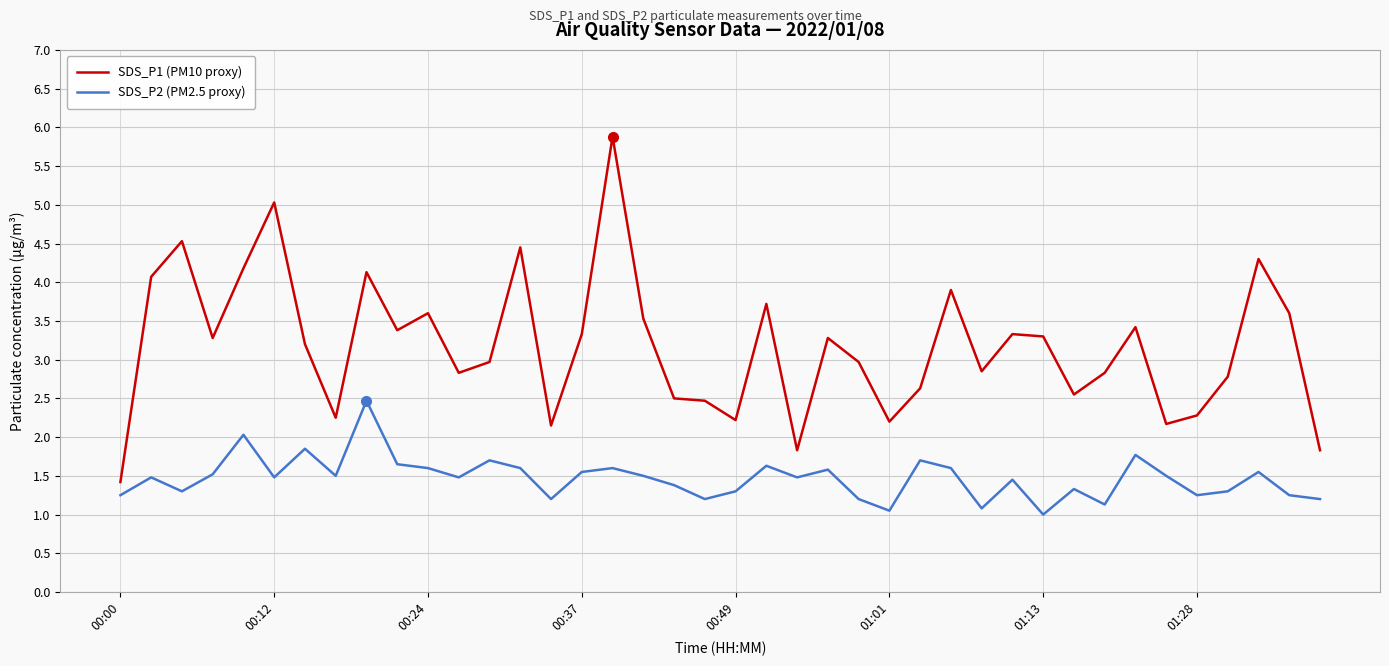

At how many categories does at least one series exceed 2?

37